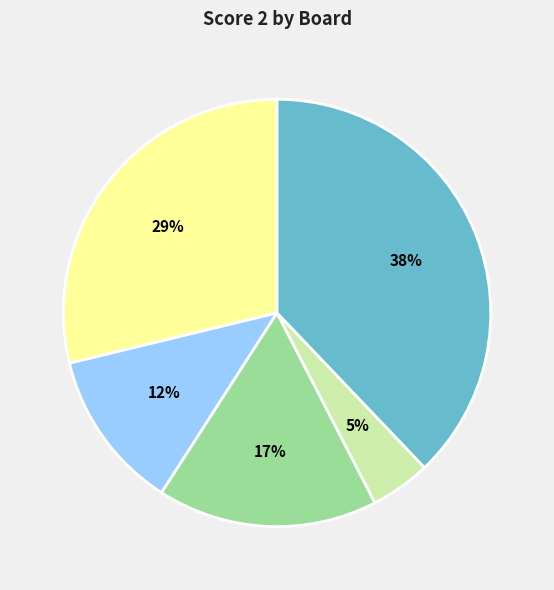

Does any single category account for the majority?

No